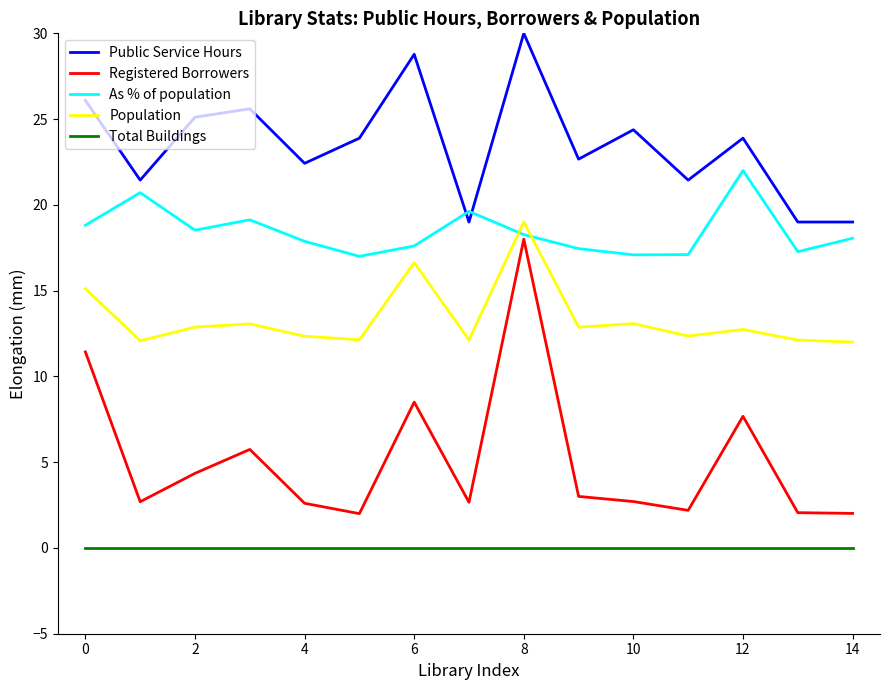

Rank the series by their average value, from lowest to highest.

Total Buildings, Registered Borrowers, Population, As % of population, Public Service Hours